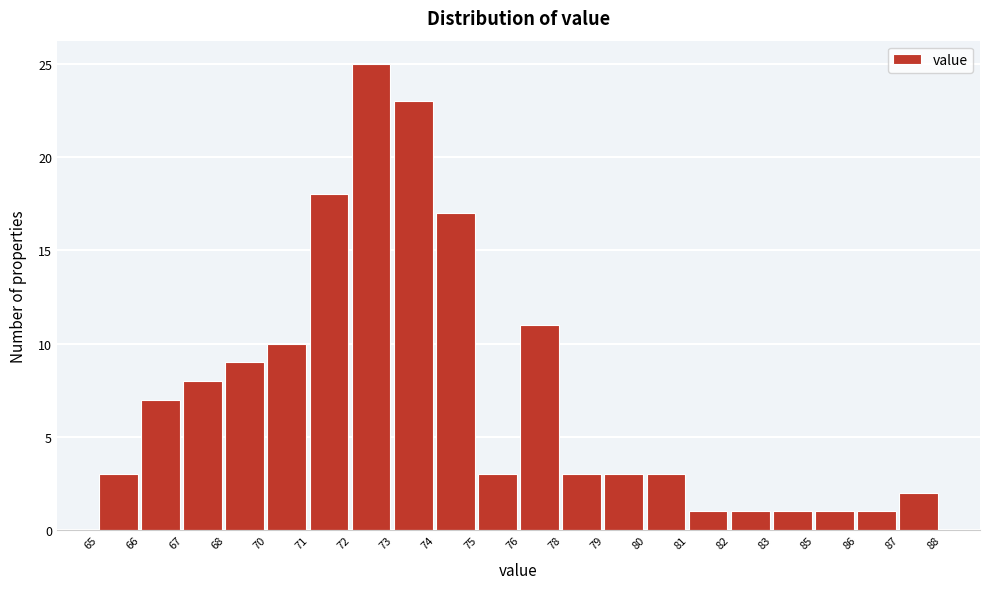

Reading left to right, extract all data points from this chart.

3	7	8	9	10	18	25	23	17	3	11	3	3	3	1	1	1	1	1	2